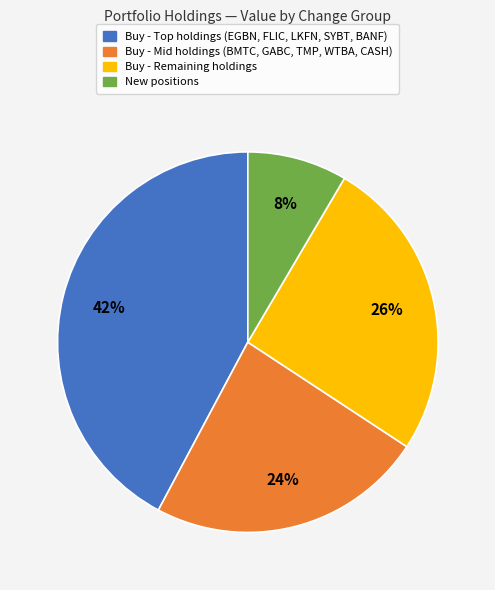

To the nearest percent, what is the average slice percentage?

25%